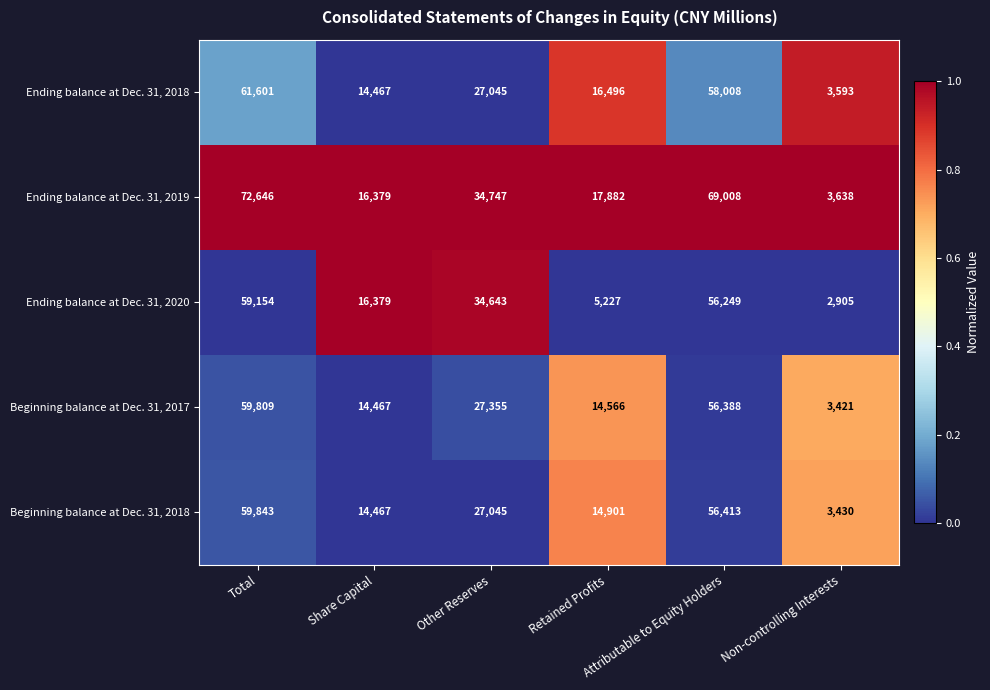

Which series has the largest range (max minus min)?

Ending balance at Dec. 31, 2019